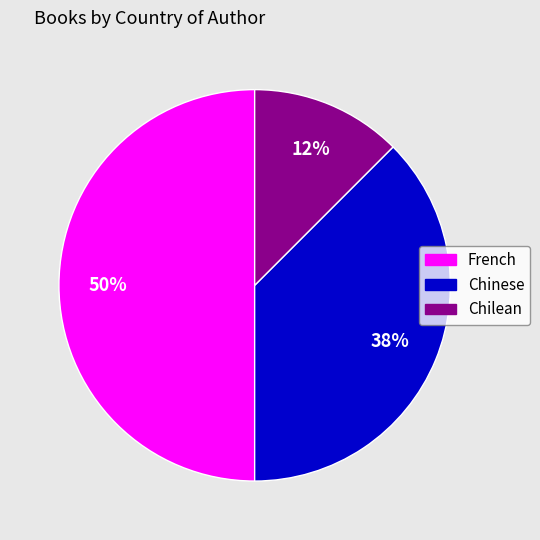

How many slices are in this pie chart?

3